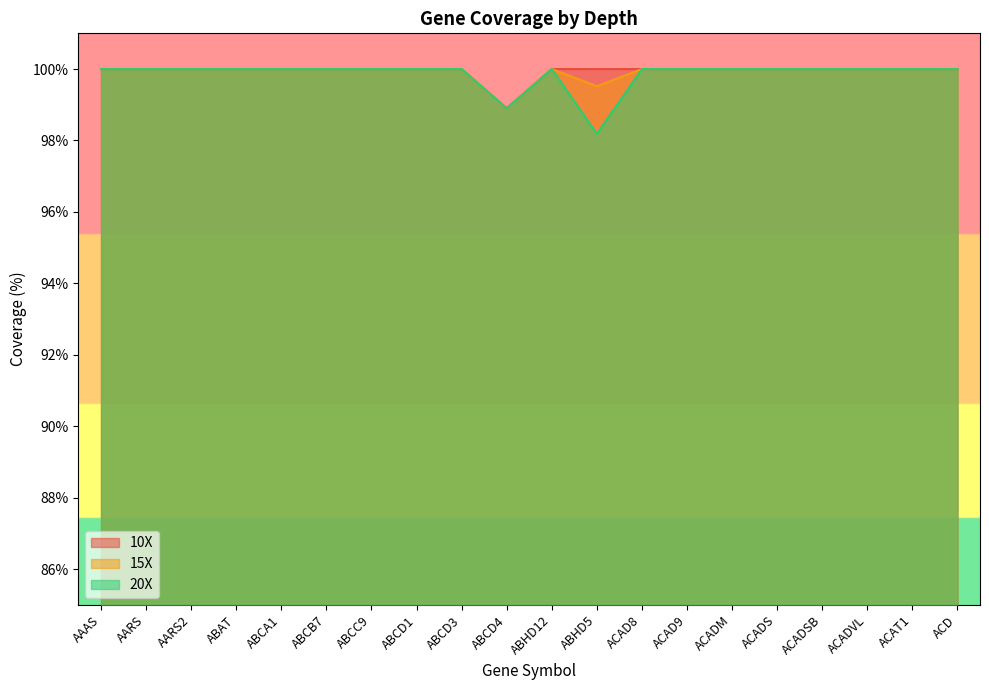

Which series changed the most between ACADSB and ACADVL?

10X